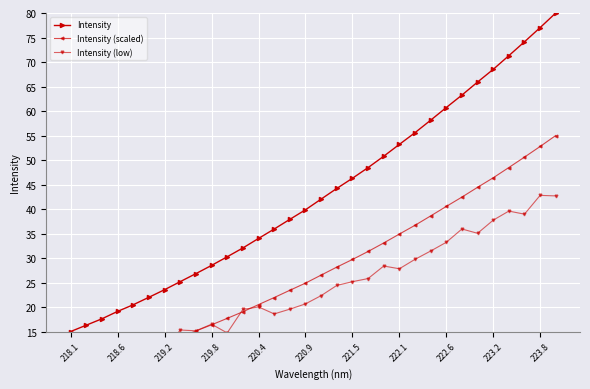

What is the sum of all Intensity (low) values?

752.9